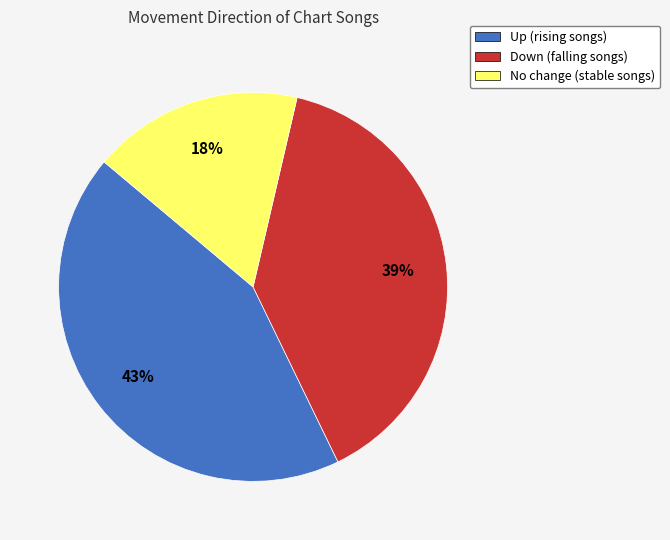

To the nearest percent, what portion does No change (stable songs) represent?

18%